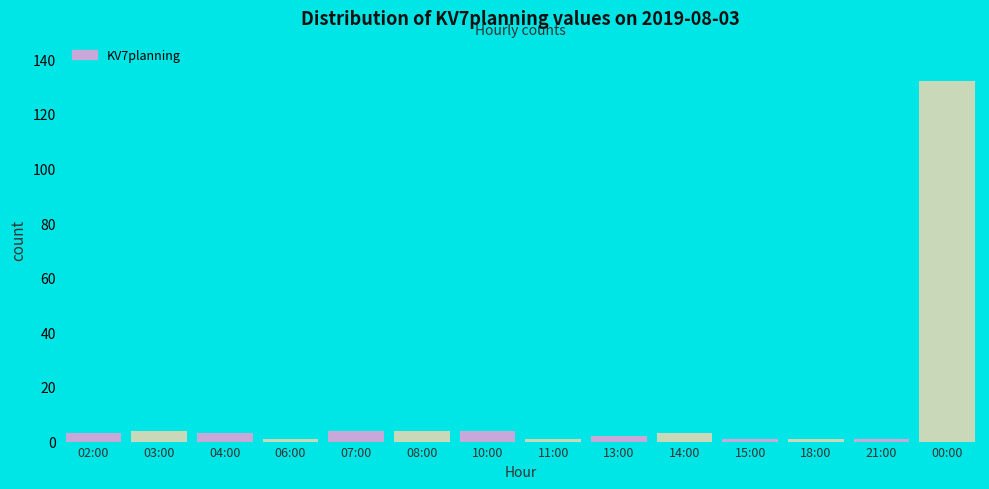

How many data points does each series have?

14